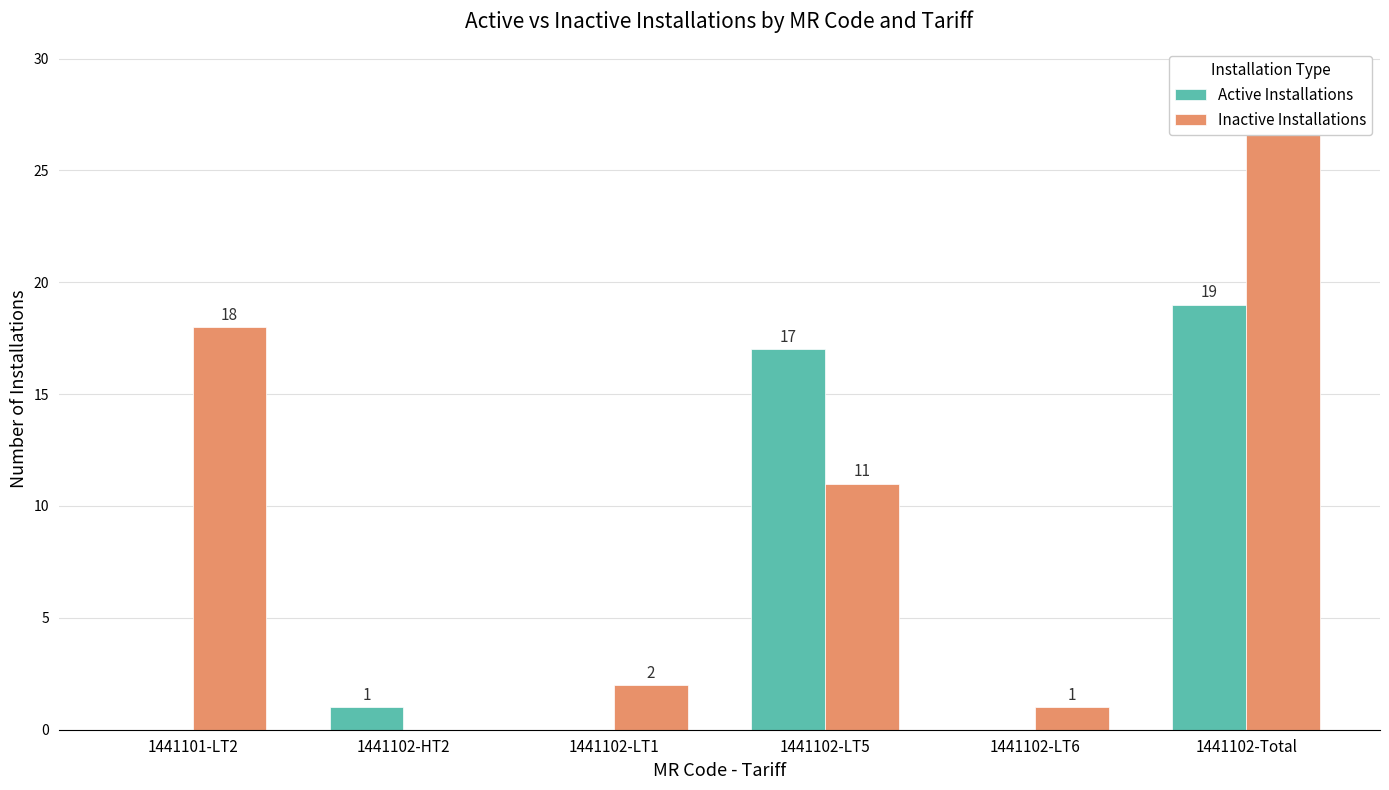

At which category does the chart reach its peak across all series?

1441102-Total